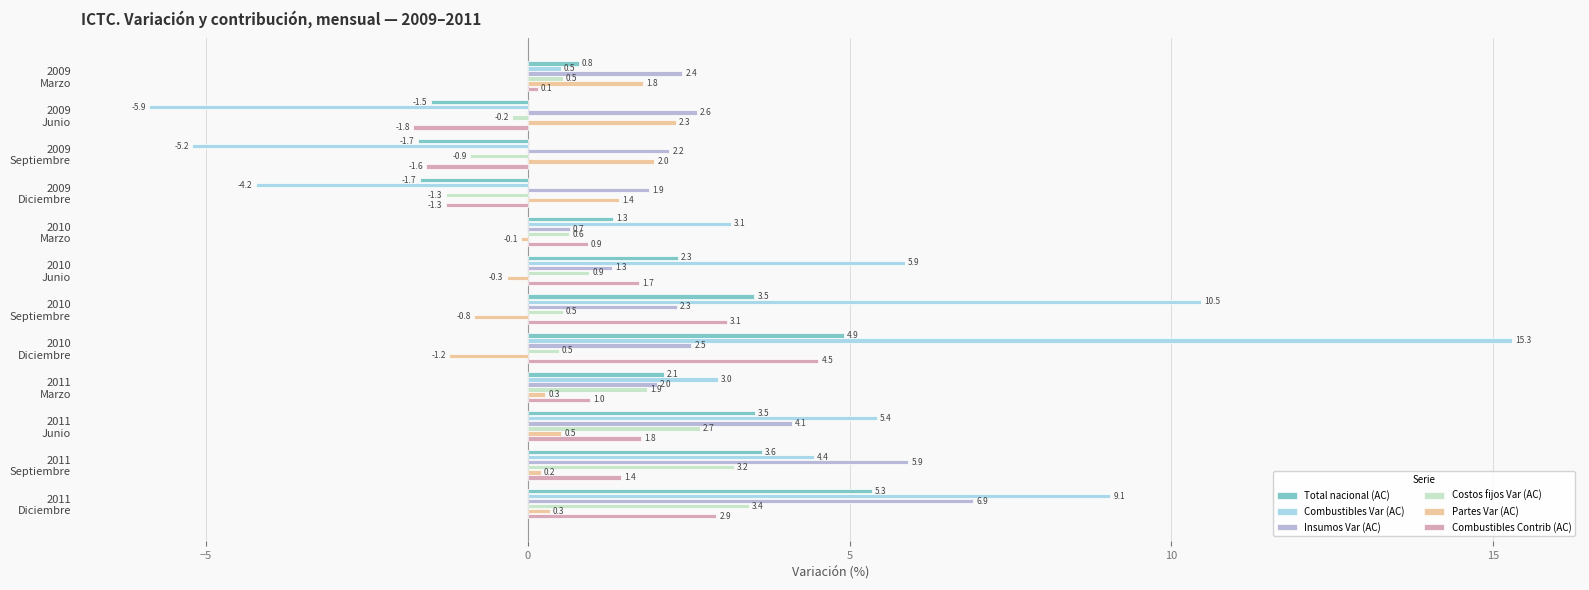

What are all the series names shown in the legend?

Total nacional (AC), Combustibles Var (AC), Insumos Var (AC), Costos fijos Var (AC), Partes Var (AC), Combustibles Contrib (AC)